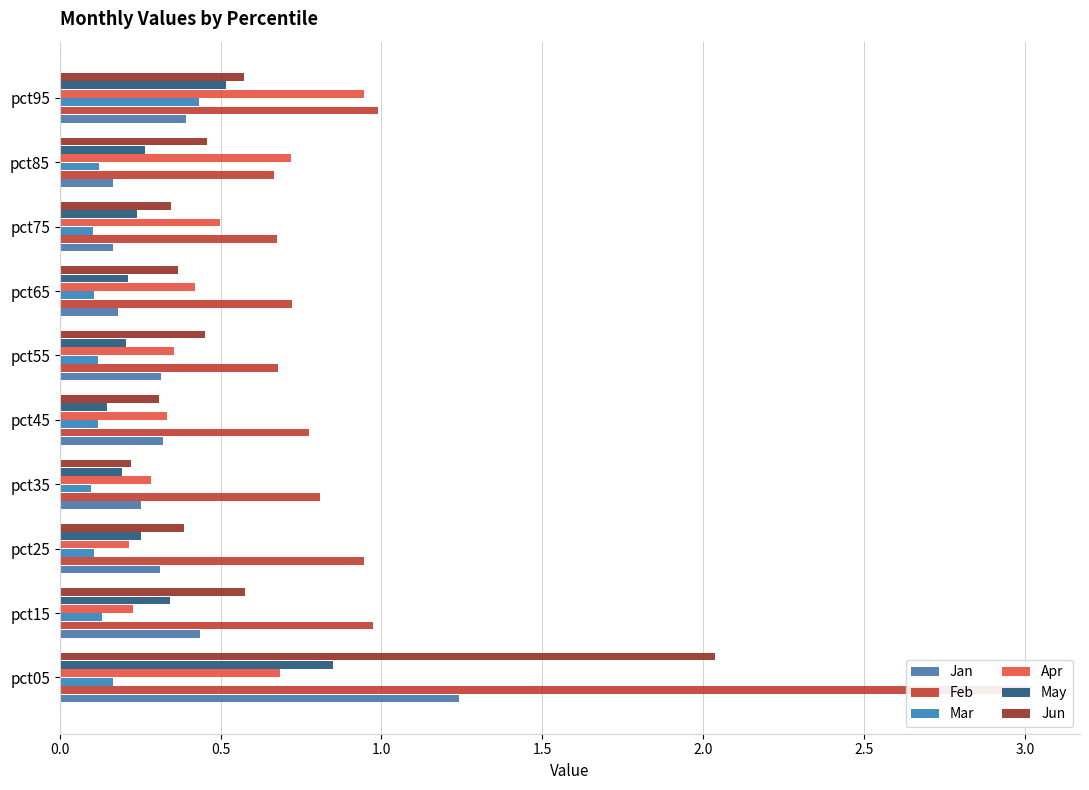

Count the number of categories in the chart.

10